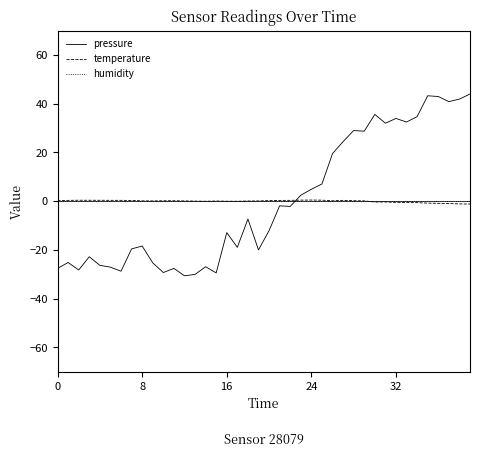

What is the maximum value shown in the chart?

44.0